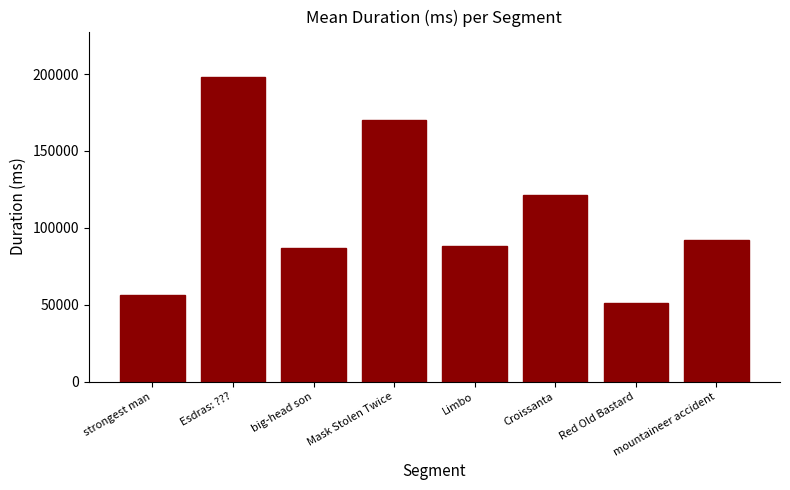

The value at strongest man is 56536. True or false?

True